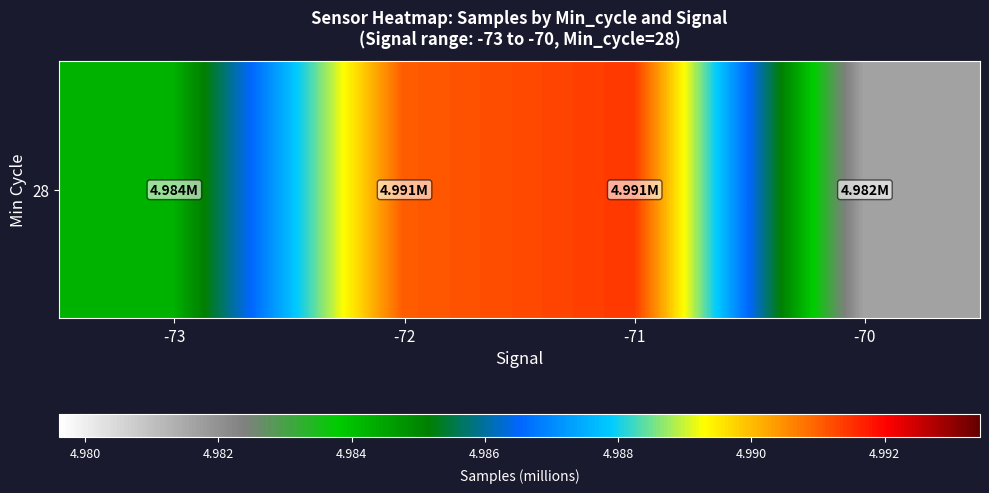

At which category does the chart reach its minimum across all series?

-70